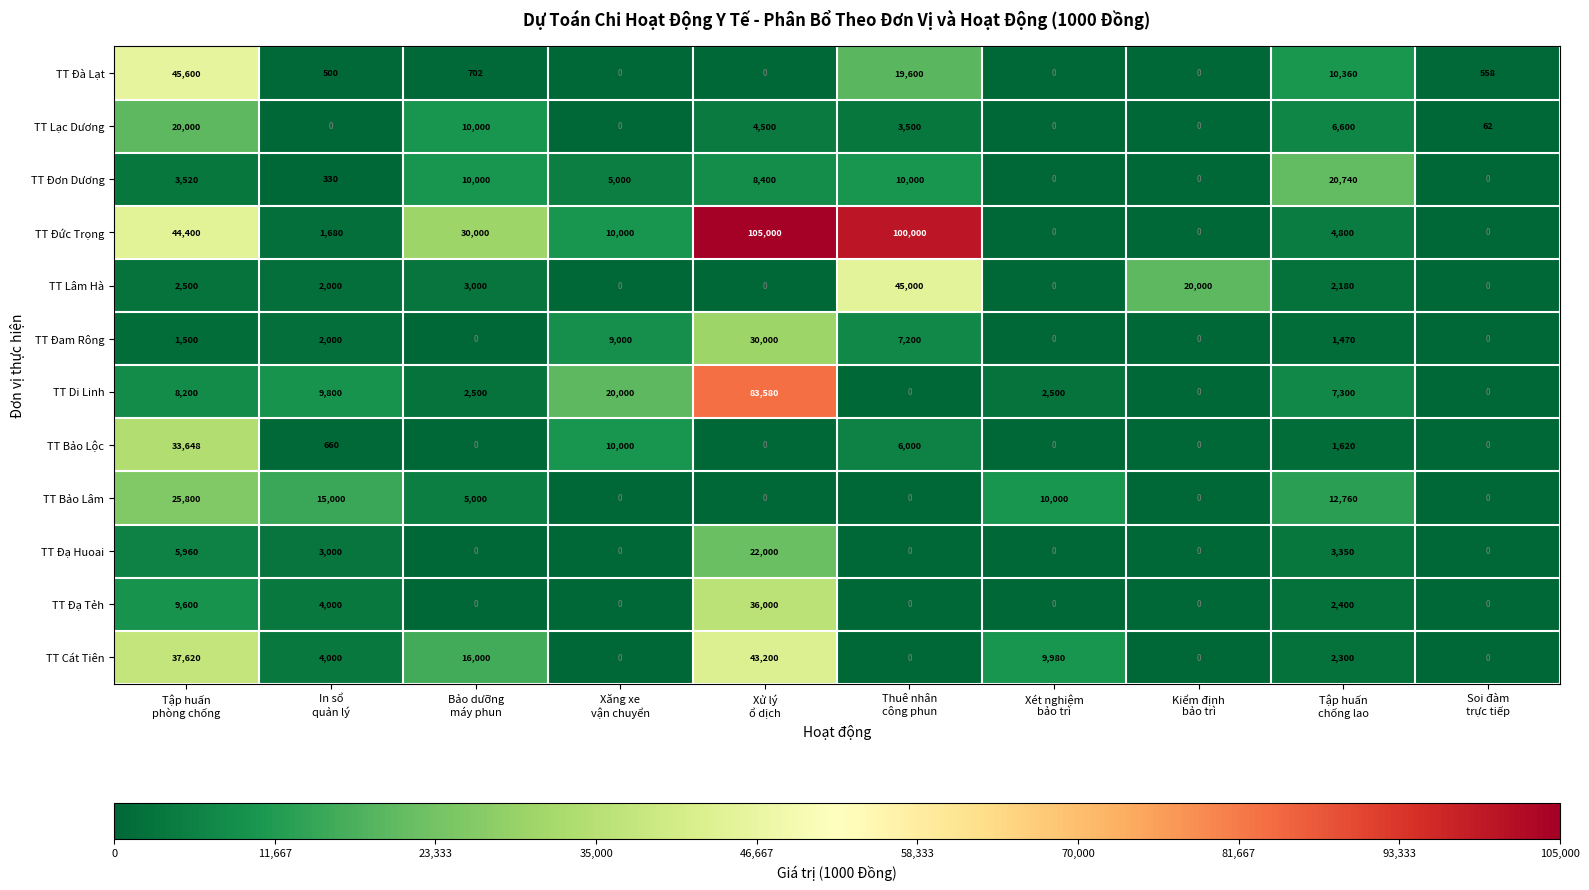

How many series are shown in this chart?

12